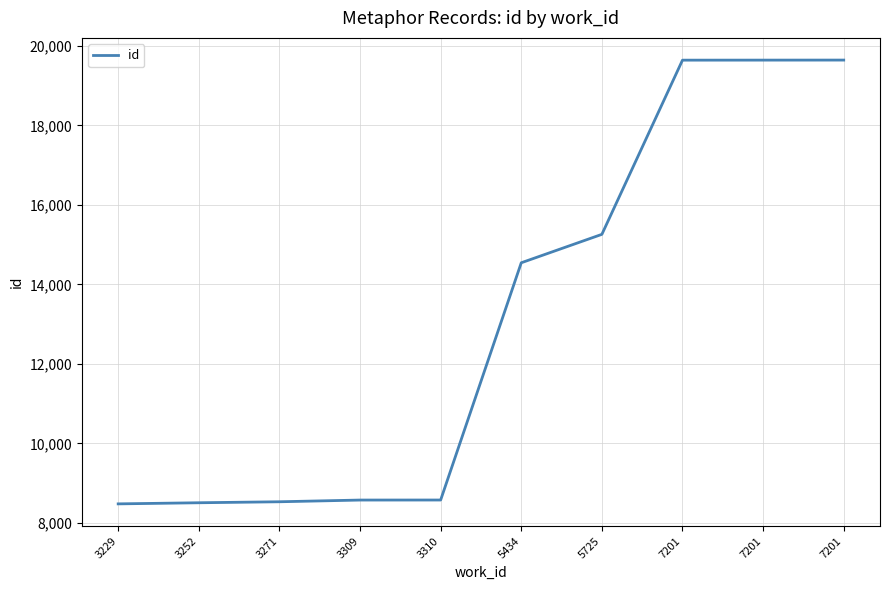

How many series are shown in this chart?

1